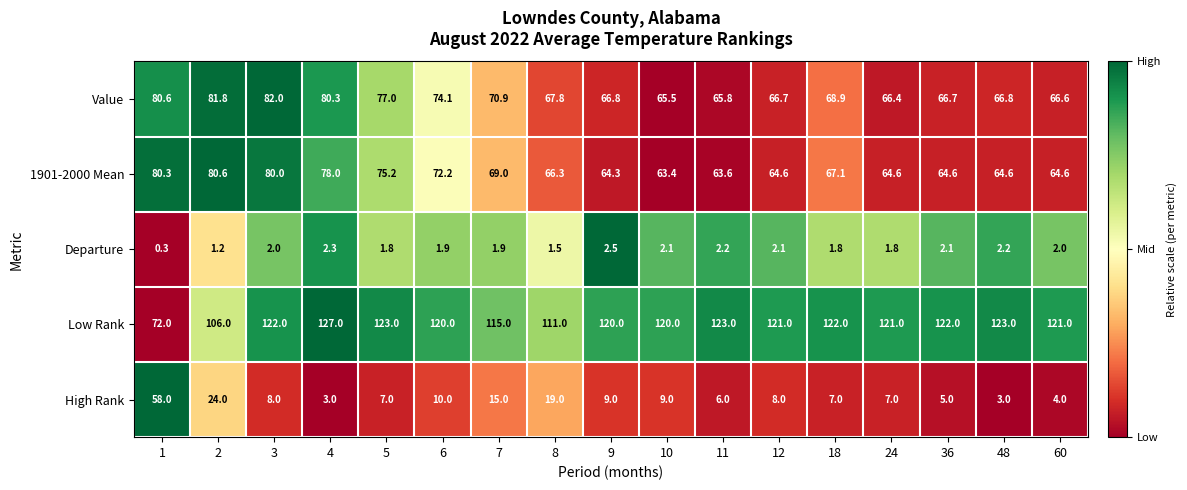

True or false: Value has a value of 53.7 at 5.

False